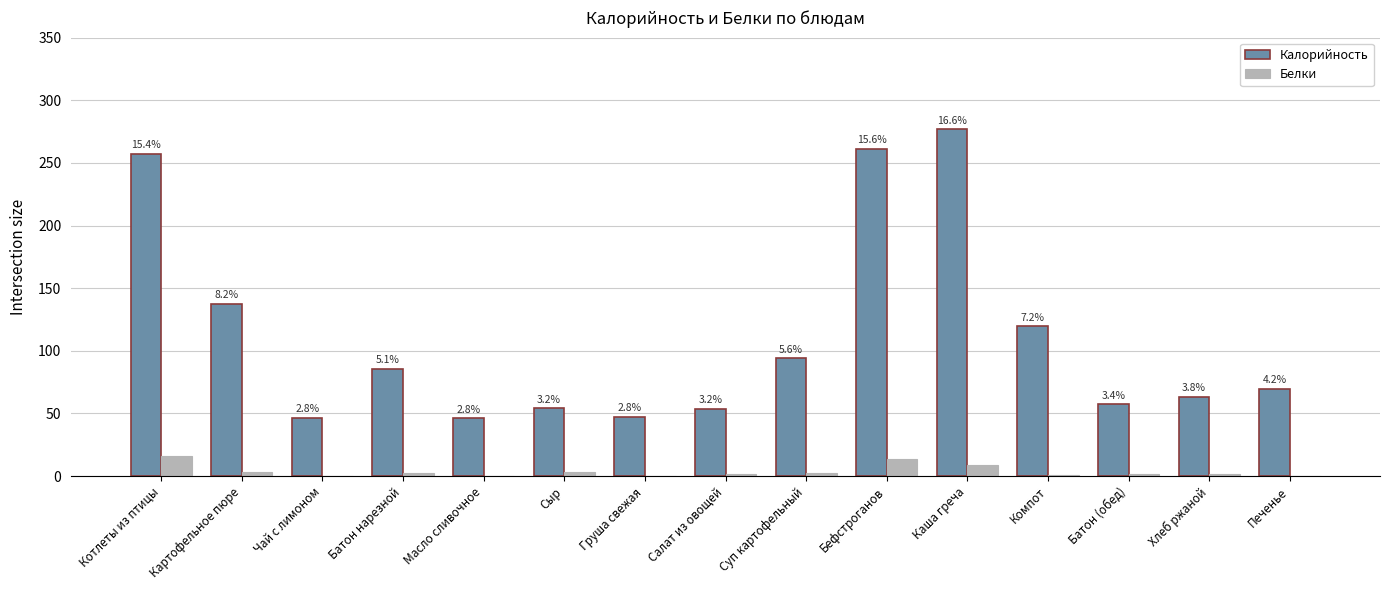

Rank the series by their maximum value, from lowest to highest.

Белки, Калорийность